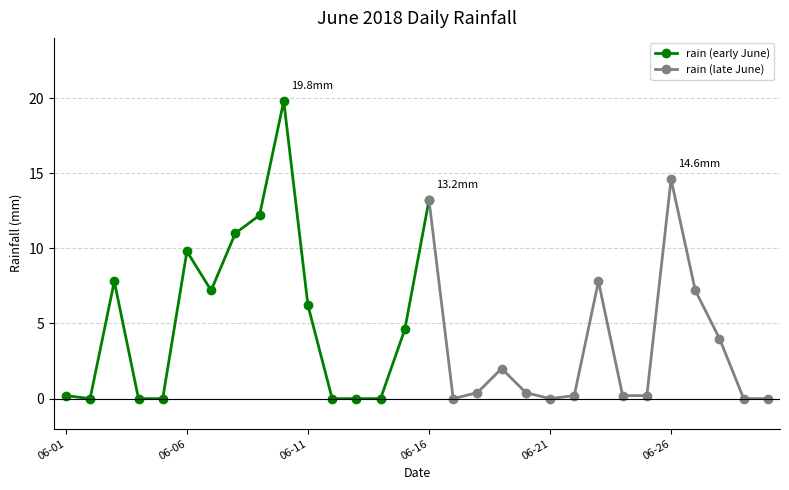

Is it true that the value at 2018-06-15 is 4.6?

True